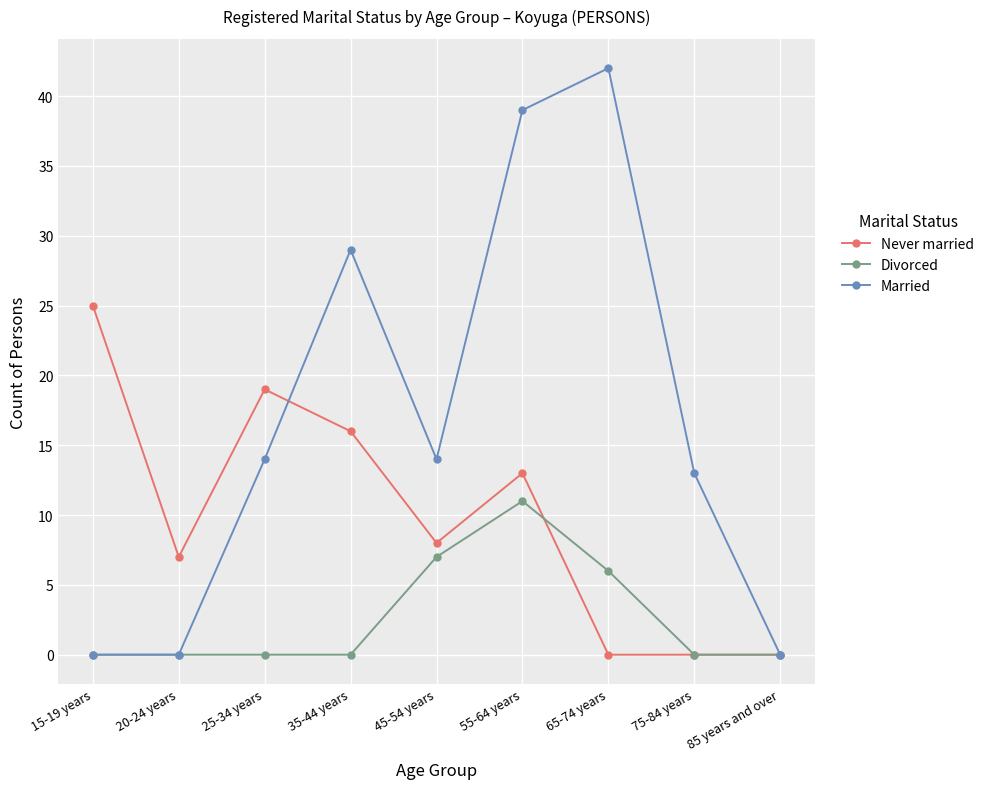

What is the greatest value displayed?

42